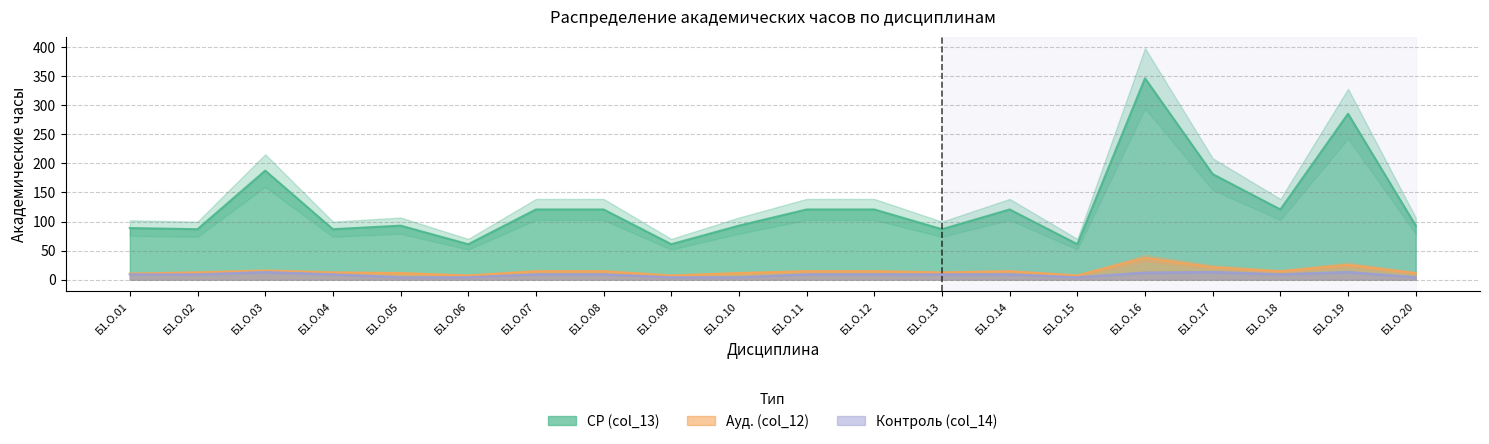

Rank the series by their maximum value, from highest to lowest.

СР (col_13), Ауд. (col_12), Контроль (col_14)